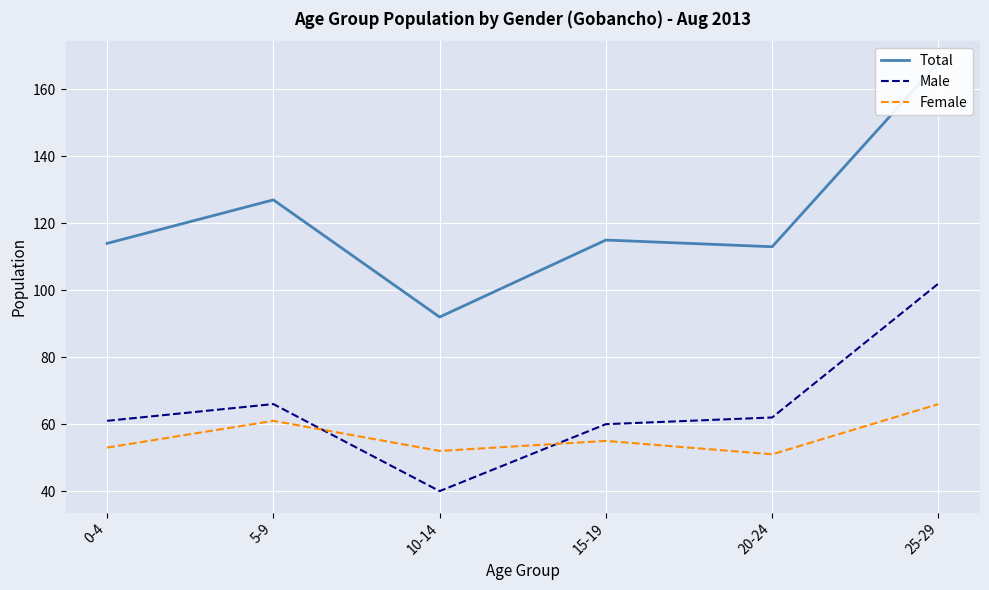

After their last crossing, which series has the higher values: Male or Female?

Male